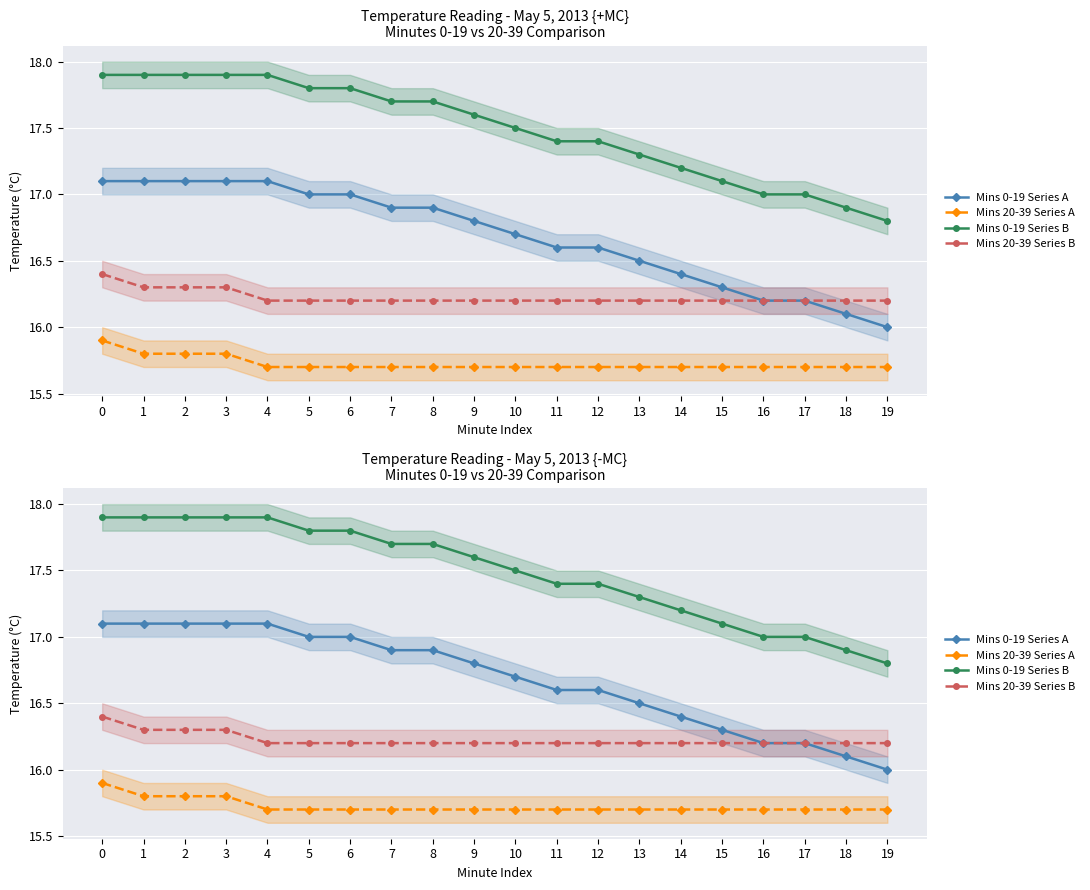

What is the value of the Mins 20-39 Series A point at the 1st from the left?

15.9